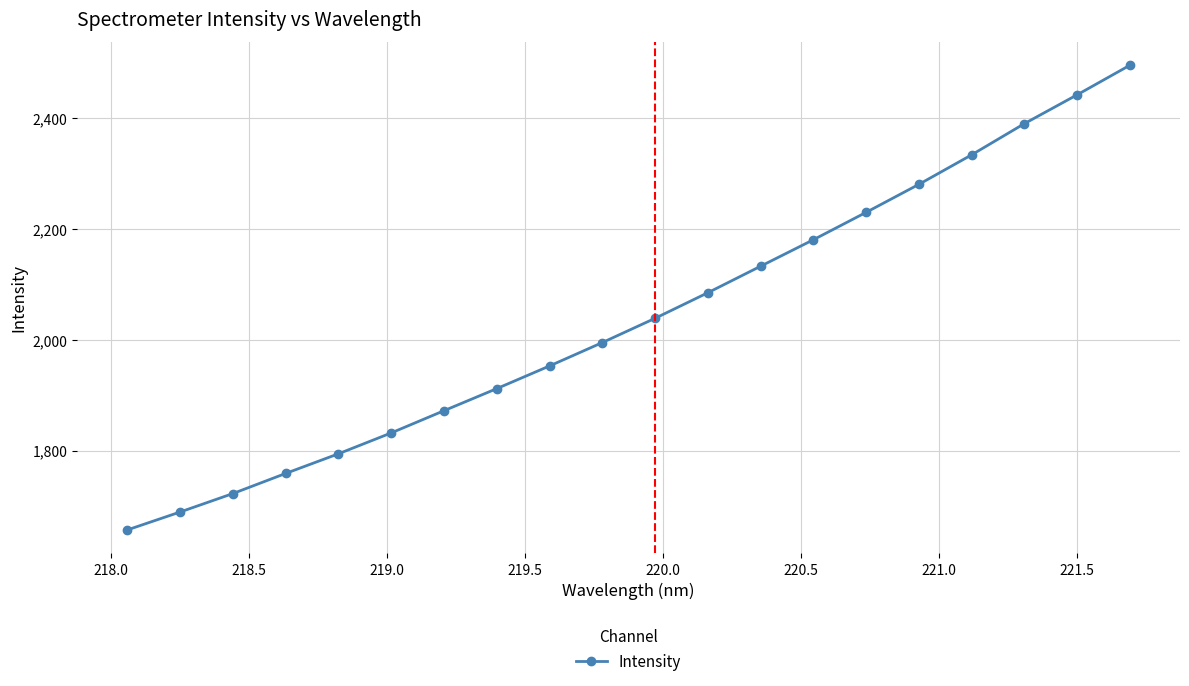

What is the sum of all values?

40792.0